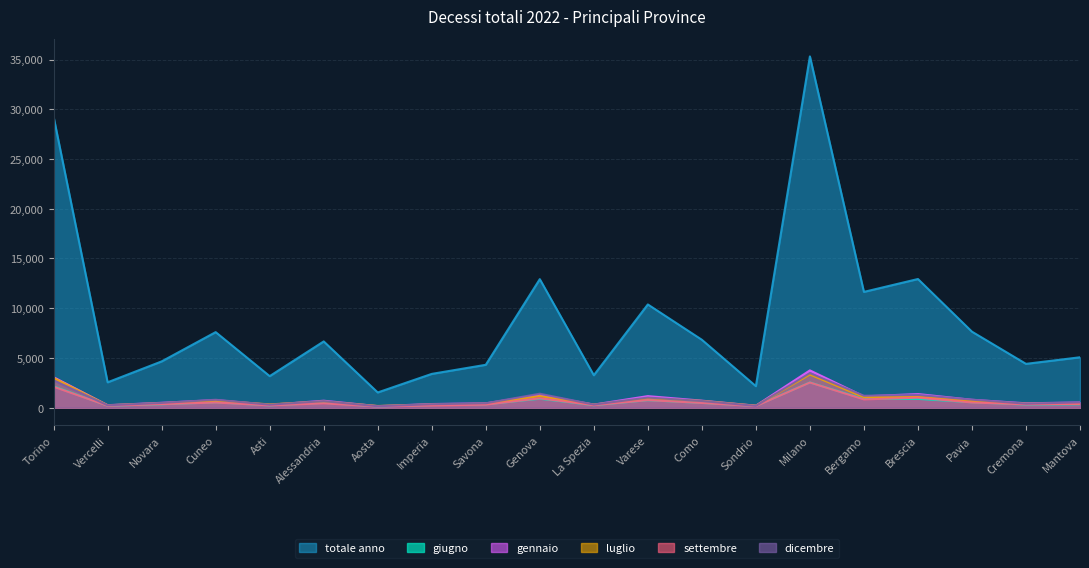

Count the number of data series in this chart.

6